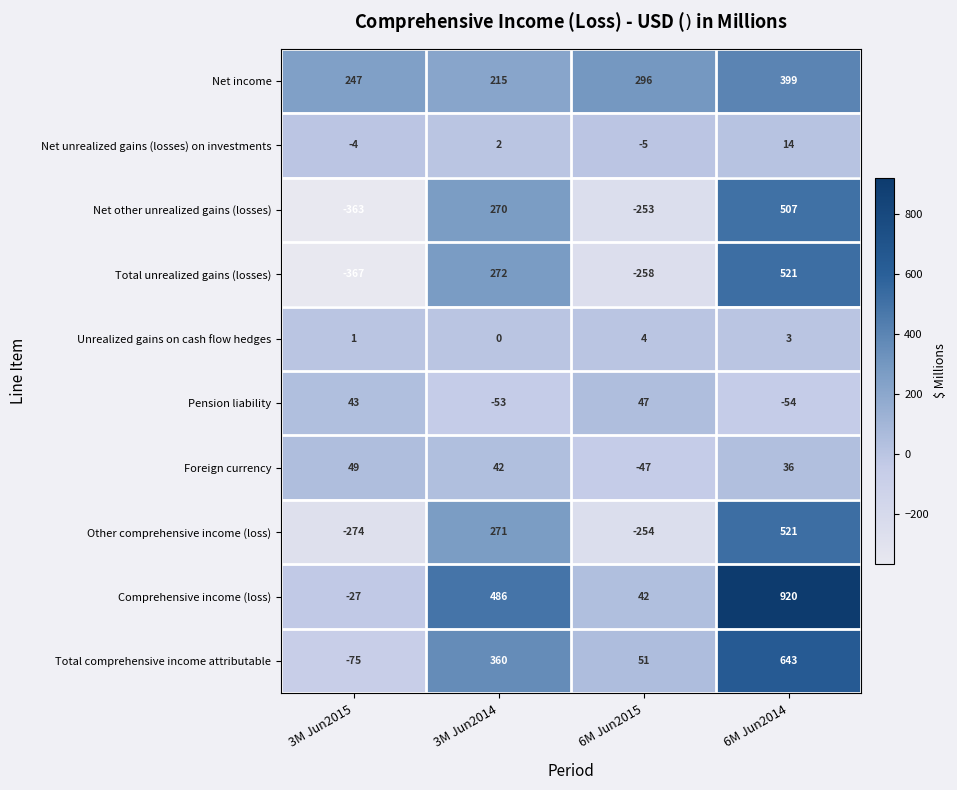

At which category does the chart reach its peak across all series?

6M Jun2014